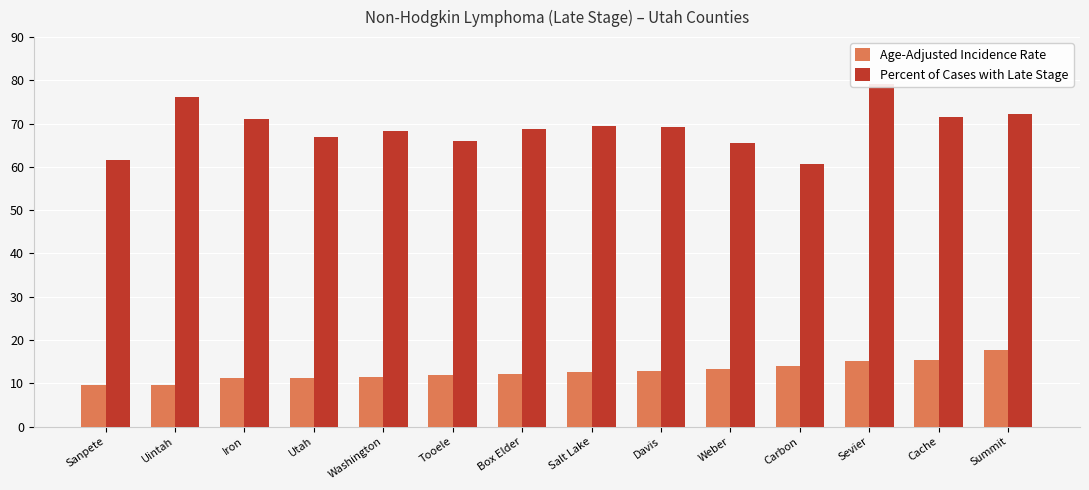

Is it true that Percent of Cases with Late Stage equals 28.2 at Davis?

False